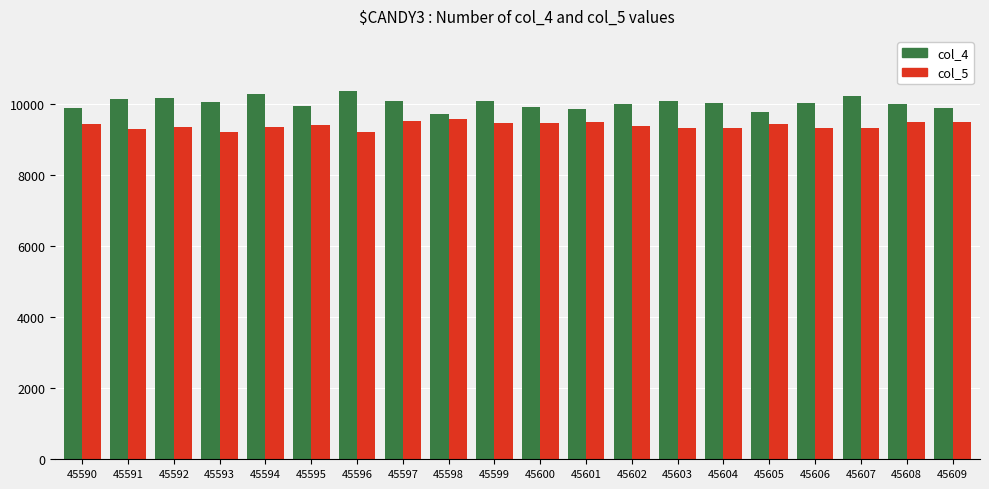

True or false: col_5 has a value of 9571 at 45598.

True